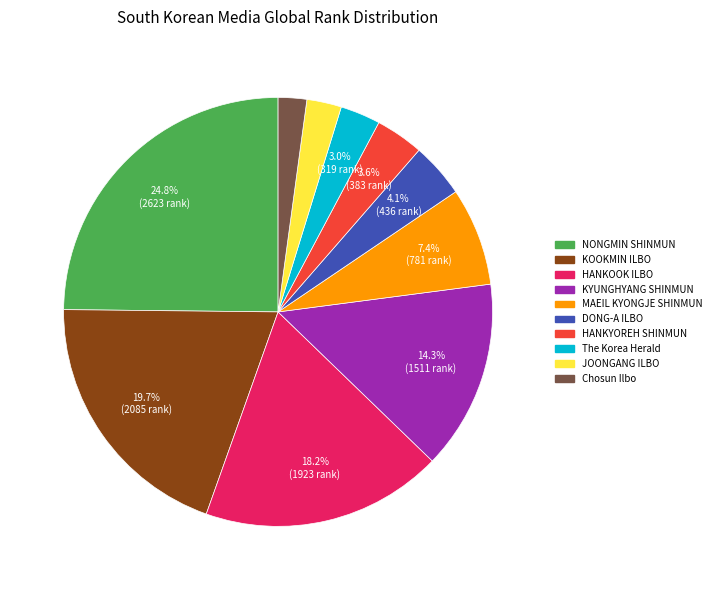

Is it true that JOONGANG ILBO is 3% of the pie?

True